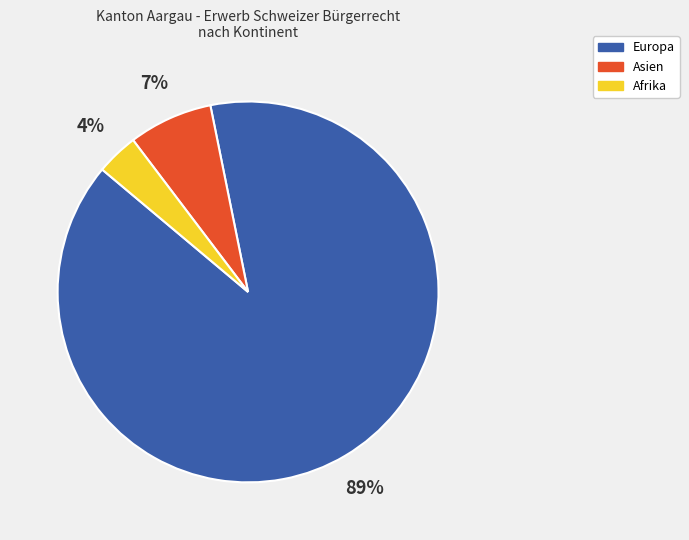

What percentage is the Europa slice, to the nearest percent?

89%